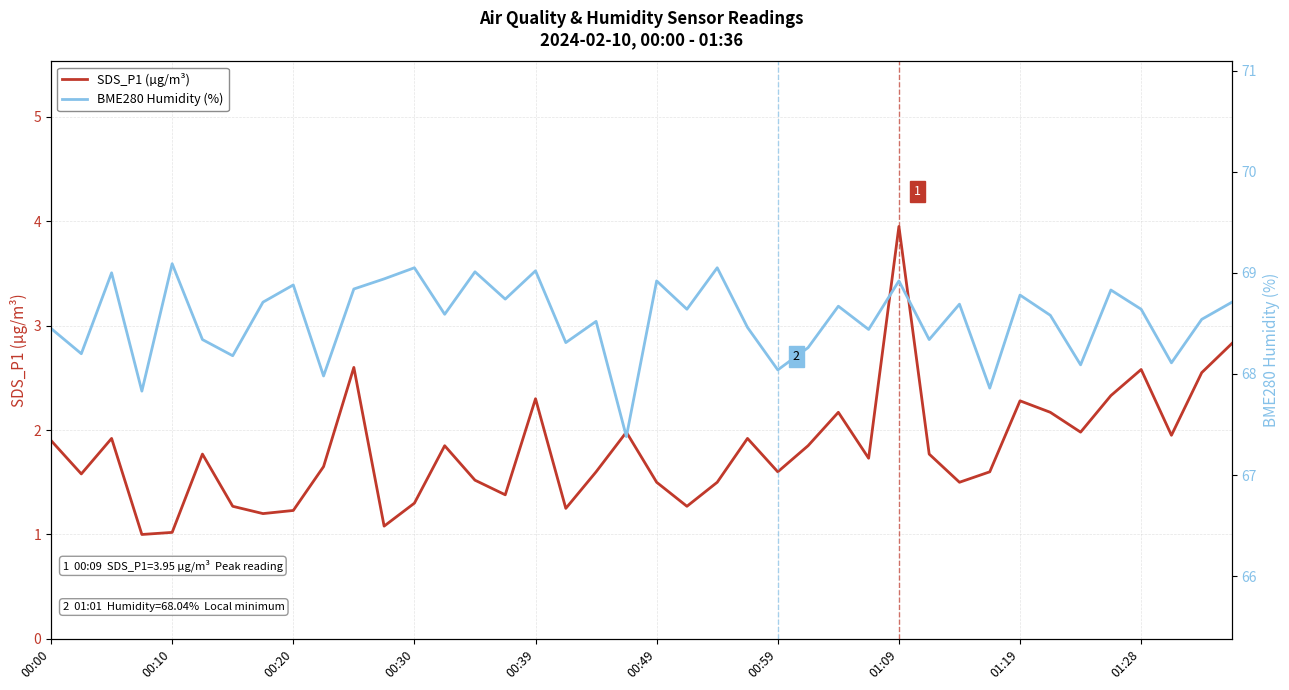

How many interior local valleys does the SDS_P1 (µg/m³) series have?

12